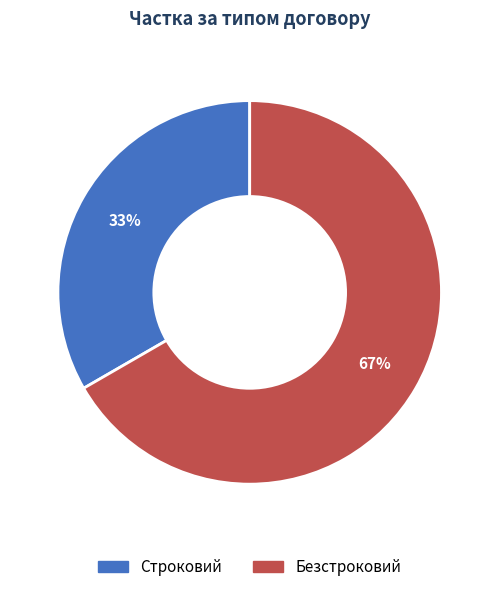

Is it true that Строковий is 33% of the pie?

True